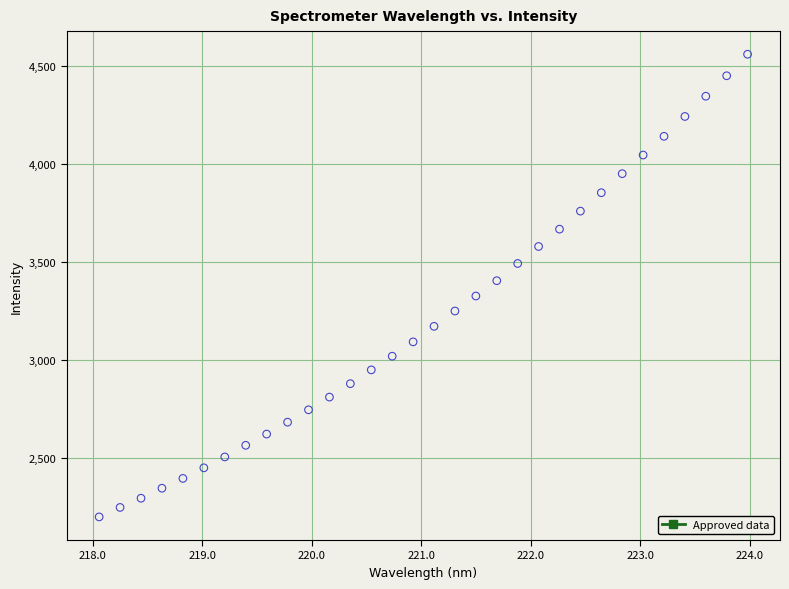

What is the range of X values (max minus min)?

5.9